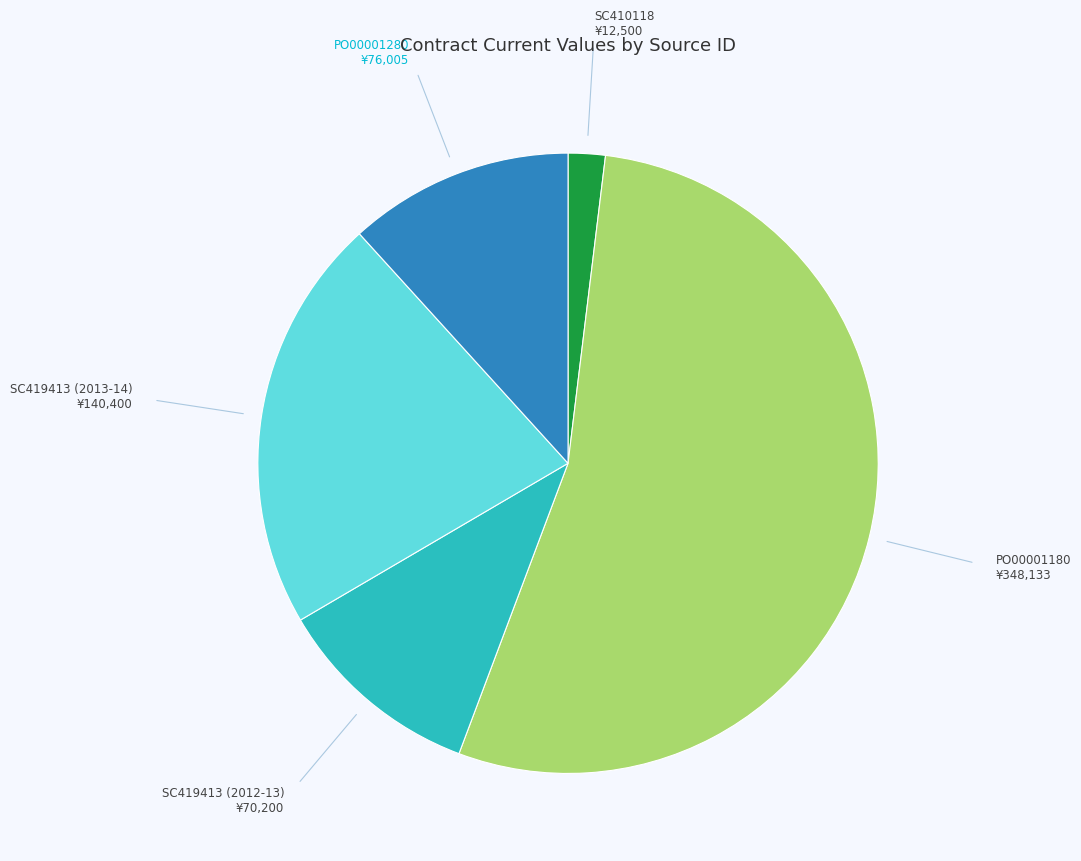

Is there any slice that represents more than half of the pie?

Yes